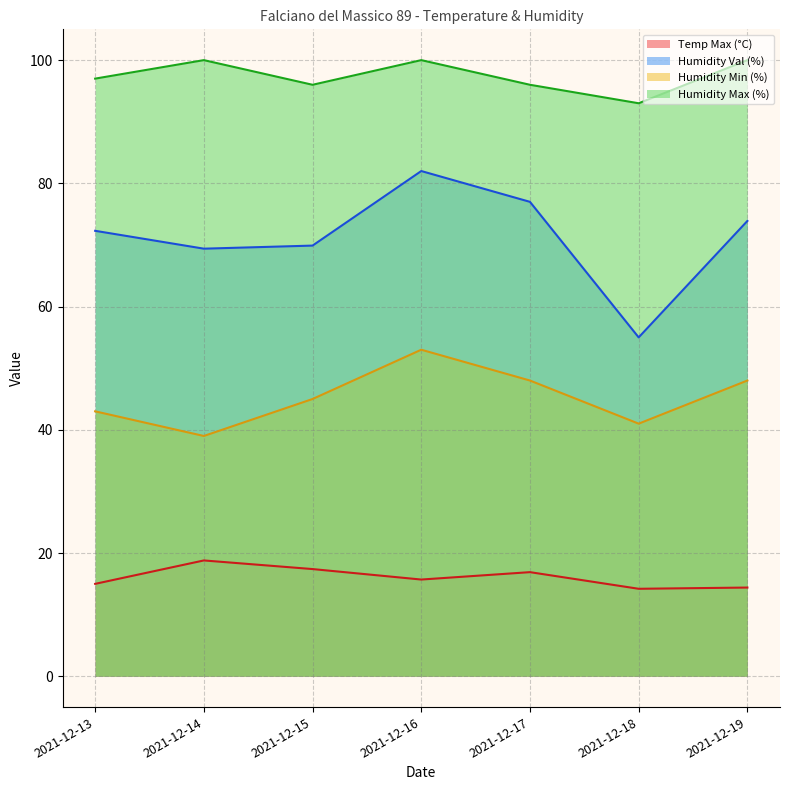

What is the value of the Humidity Val (%) point at the 1st from the left?

72.3